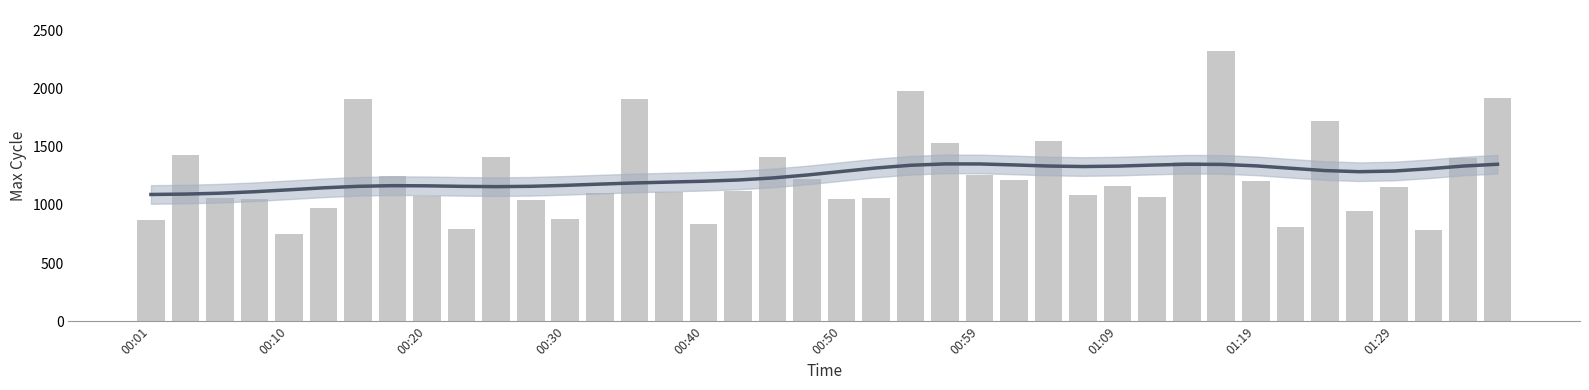

What is the greatest value displayed?

2328